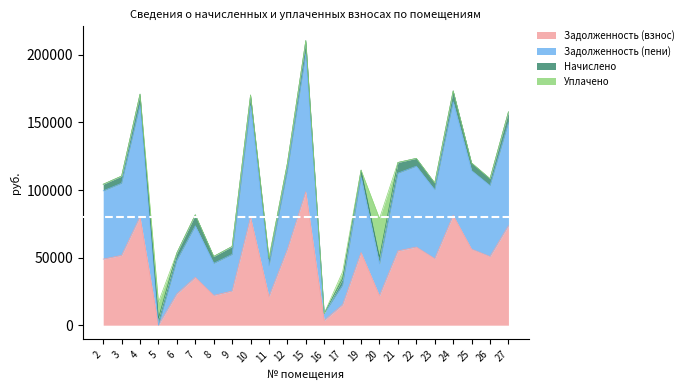

The value of Задолженность (взнос) at 6 is 14299.8. True or false?

False